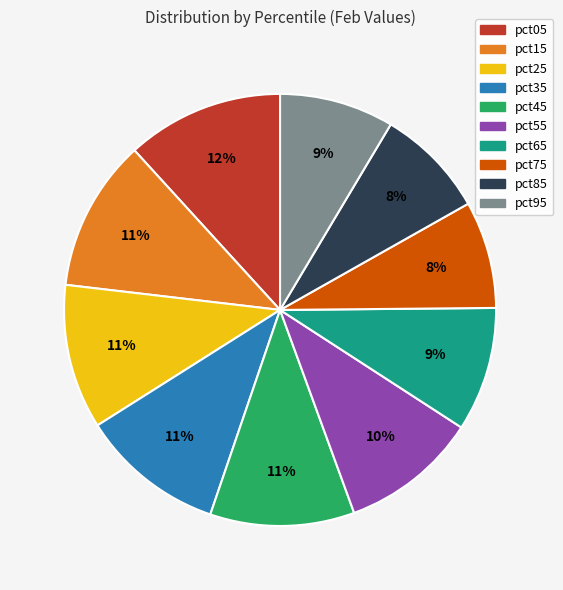

What percentage is the pct65 slice, to the nearest percent?

9%